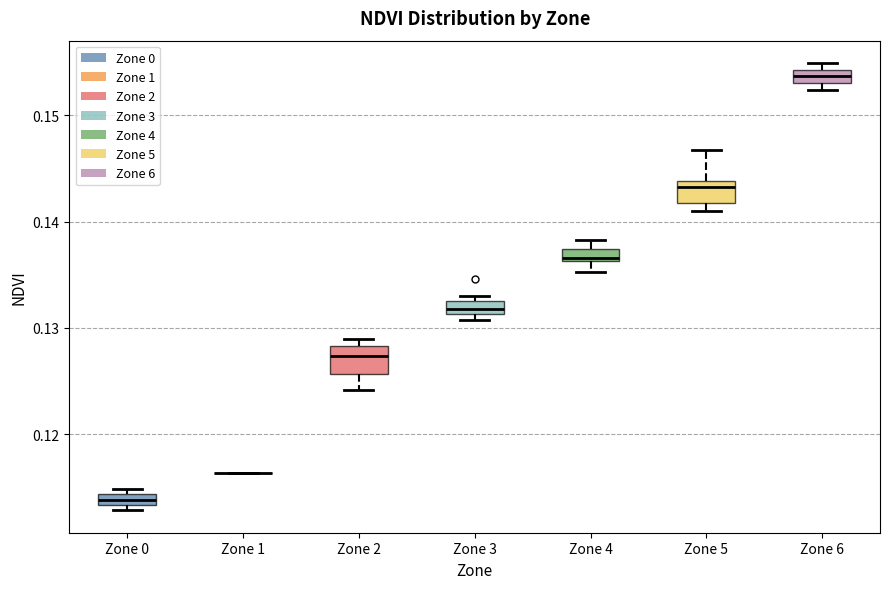

Where is the lower edge of the box for Zone 3 on the y-axis? The values are not printed on the chart, so give them approximately, as read against the axis.

0.131